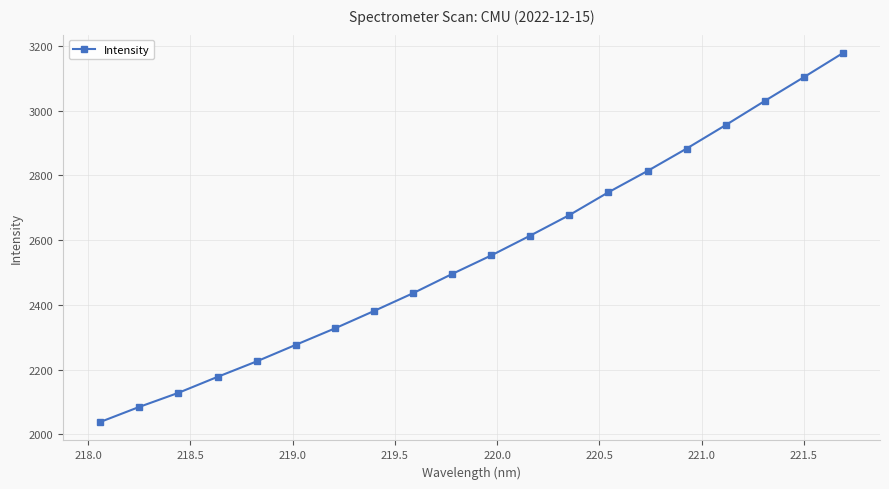

What is the smallest value displayed?

2038.4